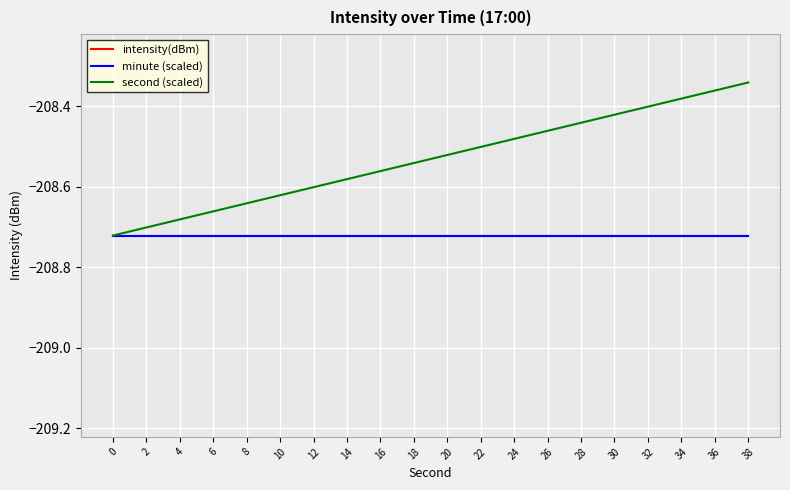

True or false: minute (scaled) has more than 2 points higher than both neighbors.

False